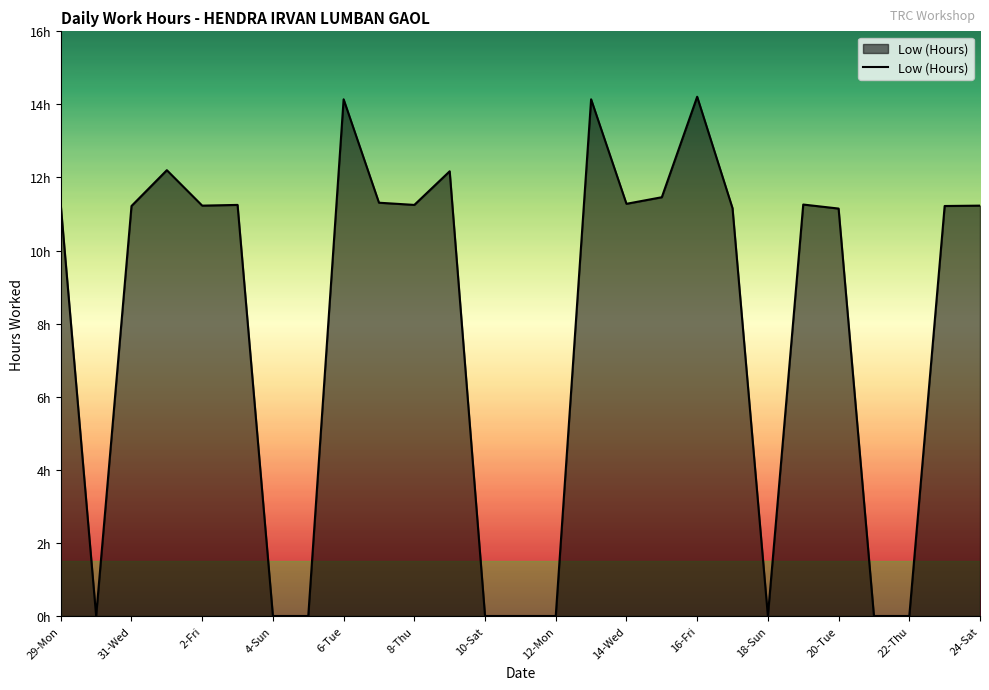

Does the chart display data point markers on the line(s)?

No